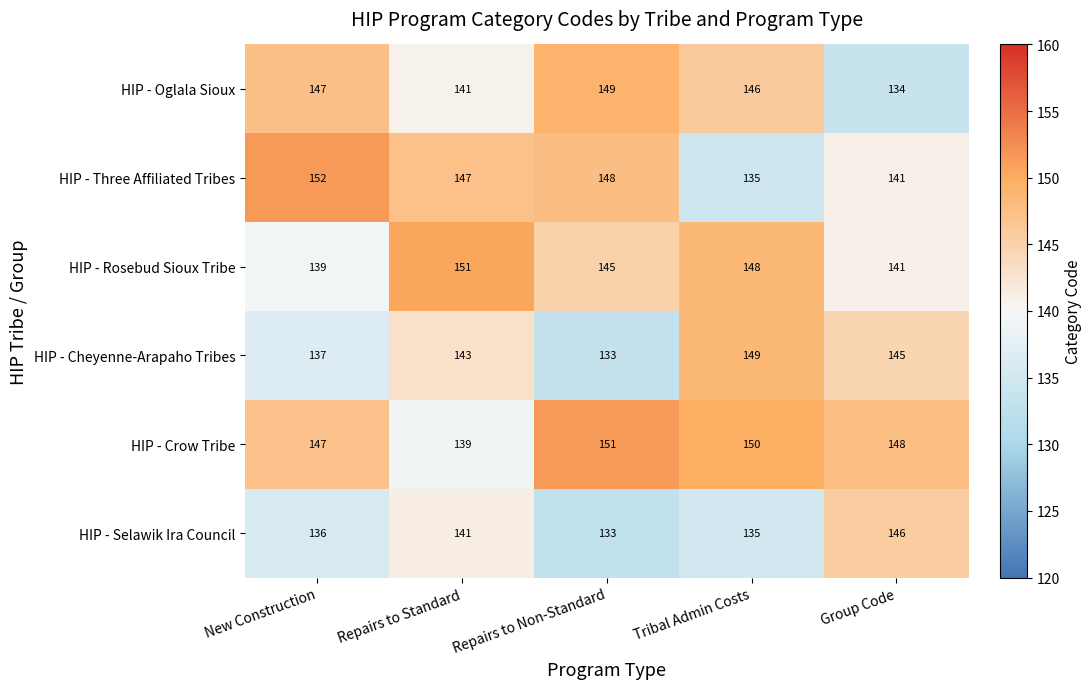

Where is HIP - Rosebud Sioux Tribe nearest to the value 145?

Repairs to Non-Standard